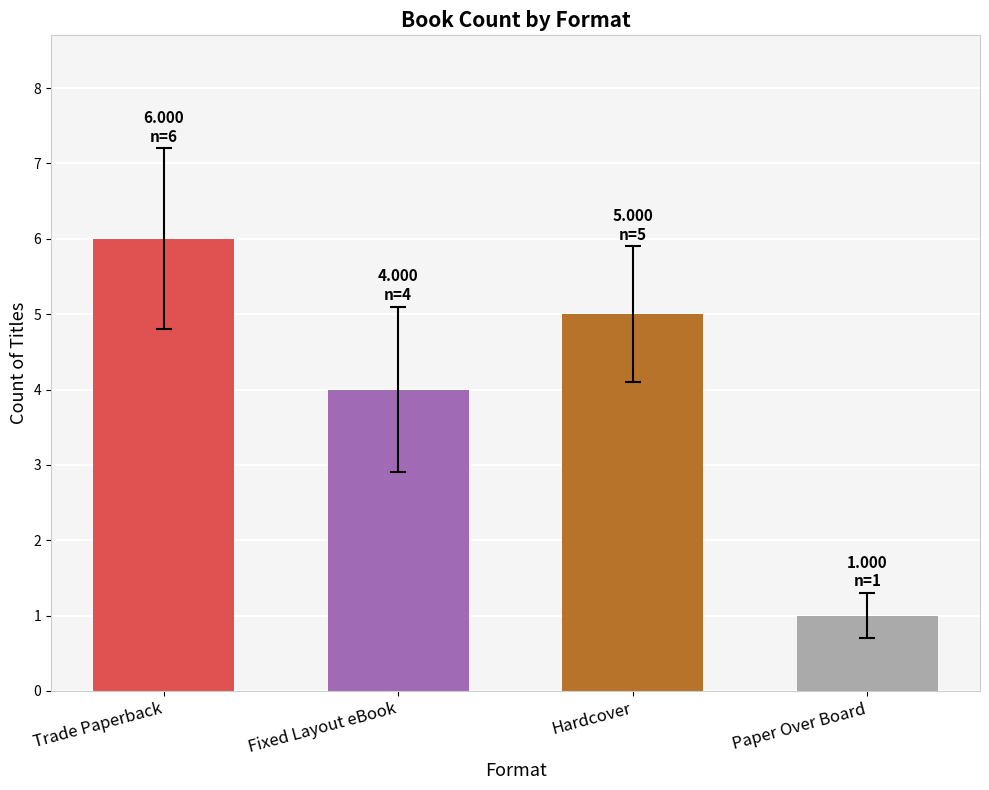

Where is the data nearest to the value 3?

Fixed Layout eBook